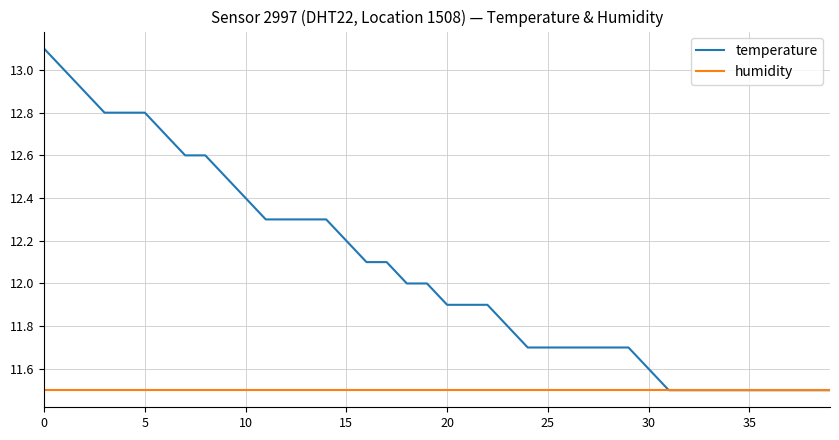

Which series has the largest total across all categories?

temperature